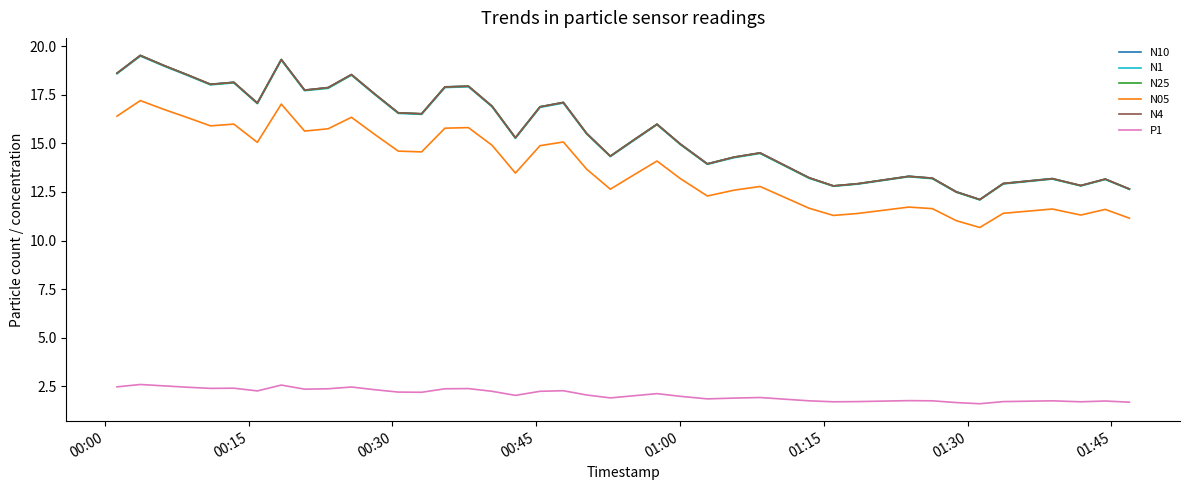

True or false: N10 and N05 cross at least once.

False